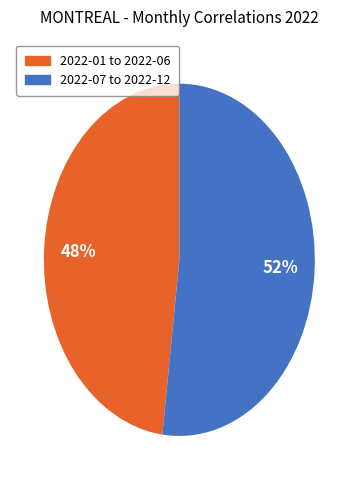

To the nearest percent, what is the difference between the largest and smallest slice percentages?

4%